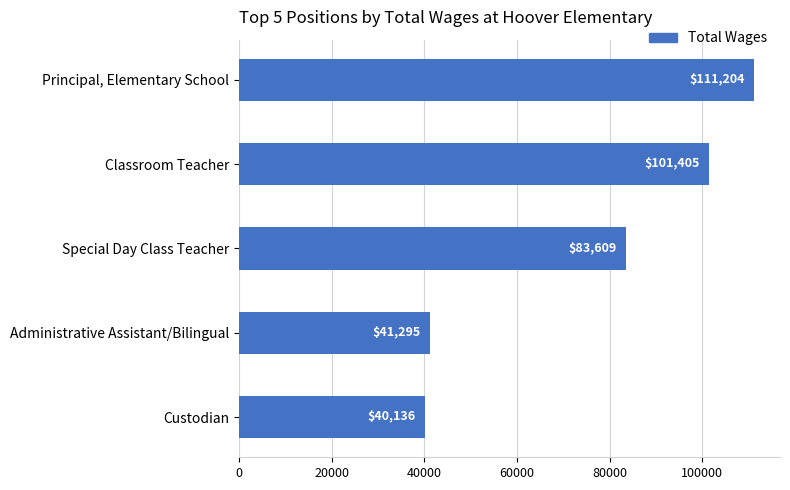

List the labels in order of value, smallest first.

Custodian, Administrative Assistant/Bilingual, Special Day Class Teacher, Classroom Teacher, Principal, Elementary School